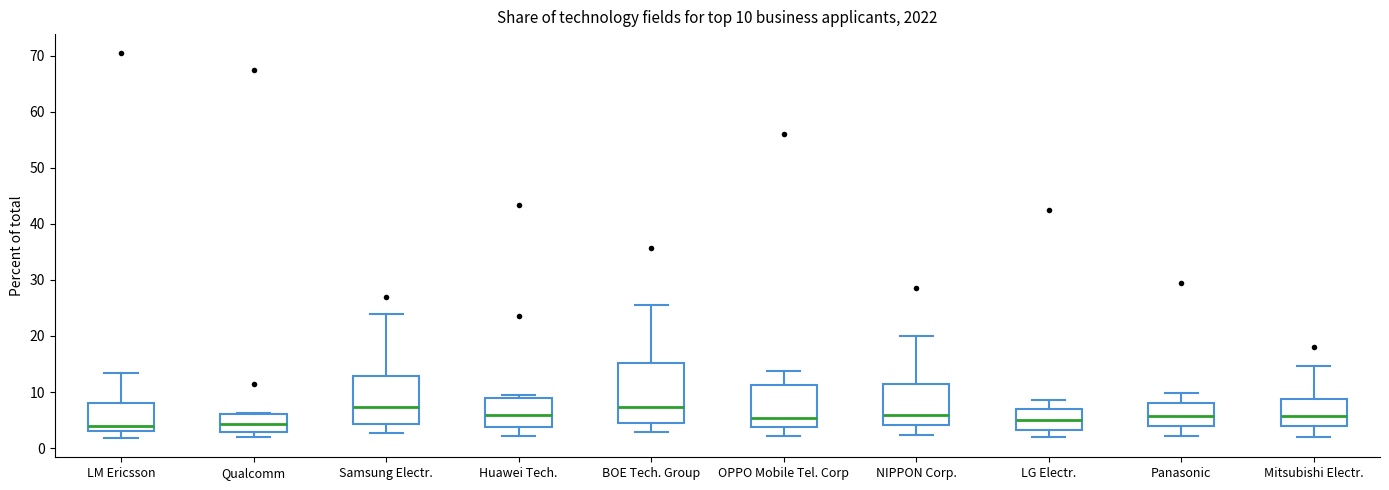

Which box is the tallest, from its lower edge to its upper edge?

BOE Tech. Group